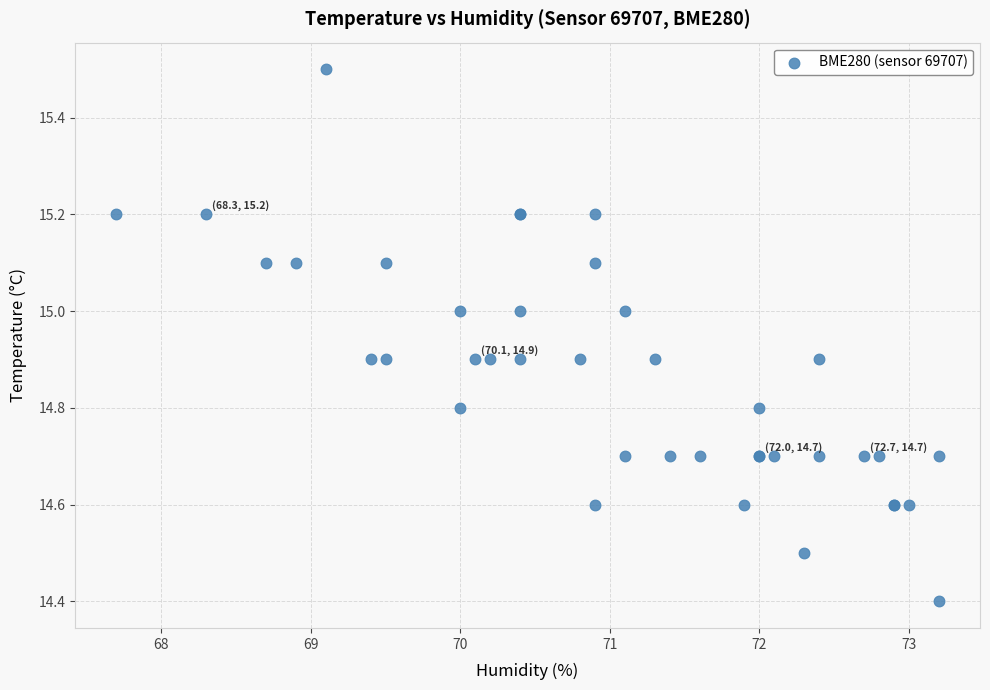

What Y value in the scatter plot is closest to 14?

14.4